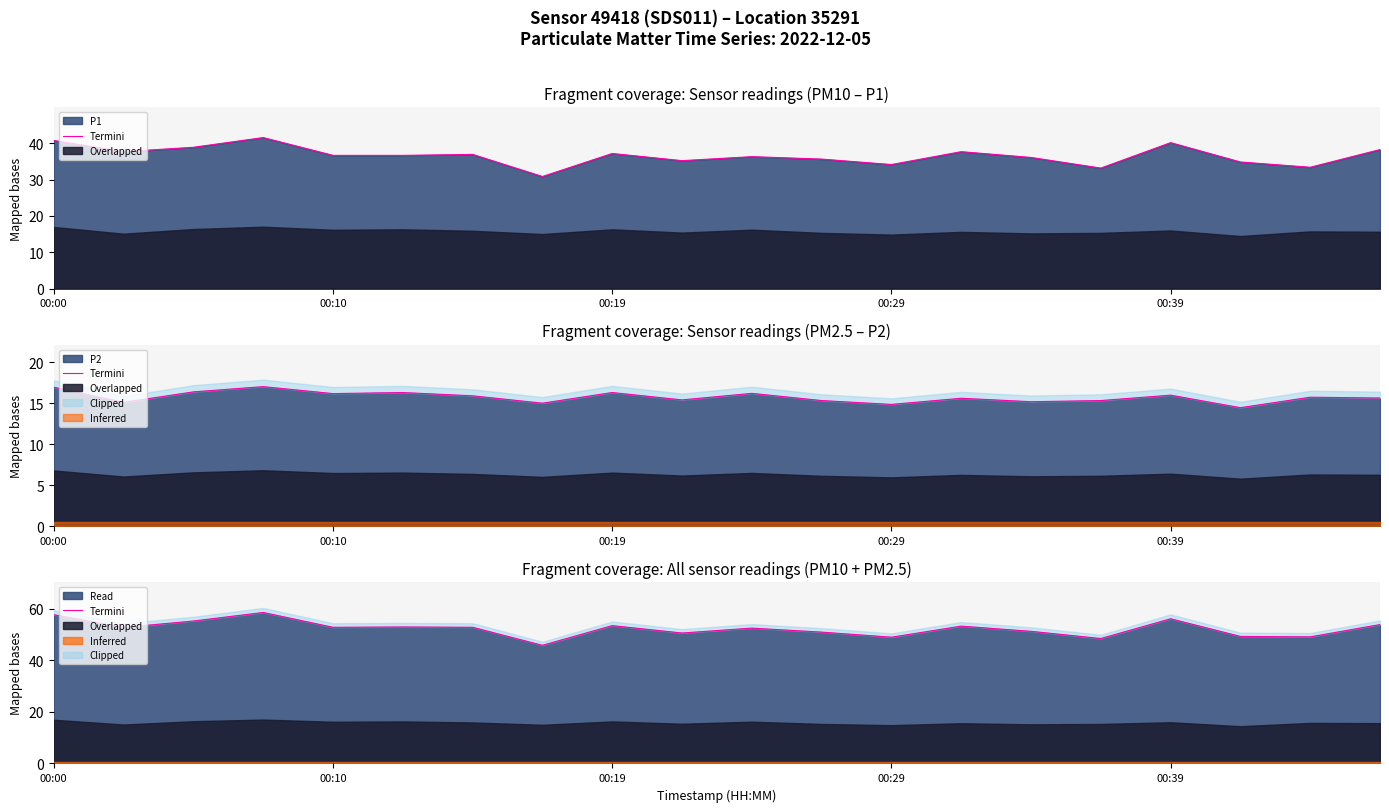

How many values exceed 52?

12